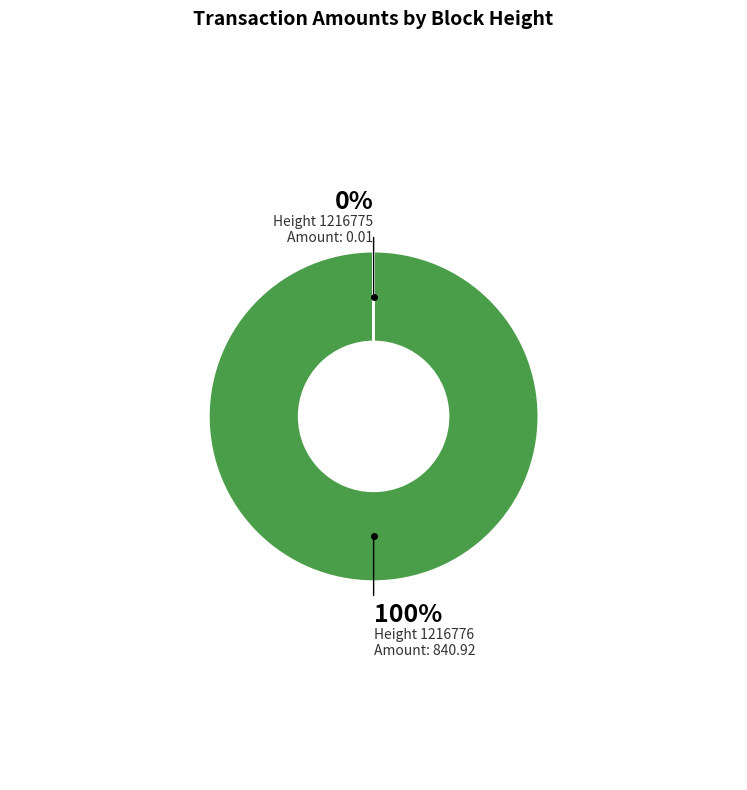

How many segments does this pie chart have?

2